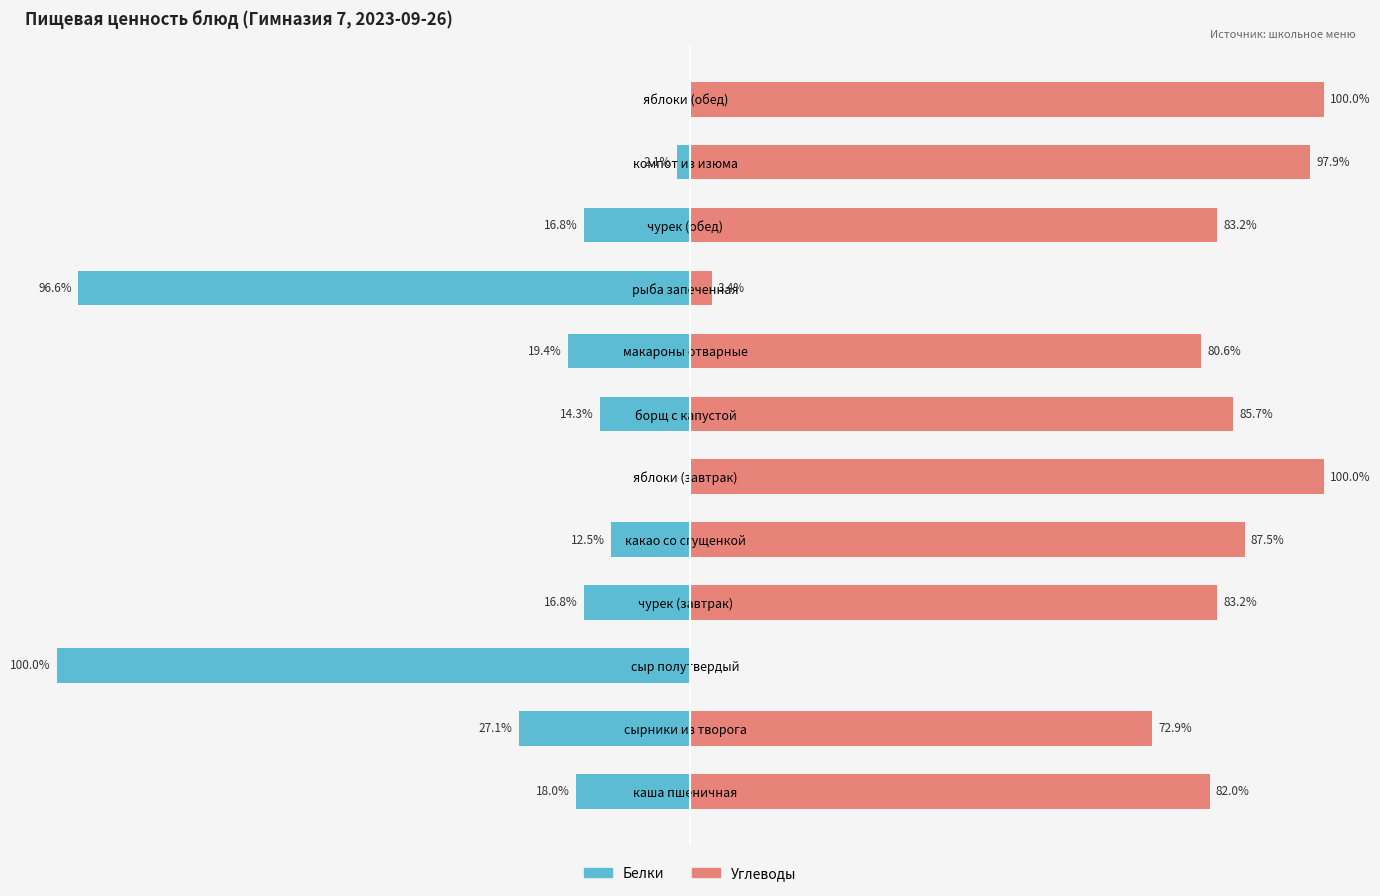

What is the lowest value of the Белки series?

-100.0